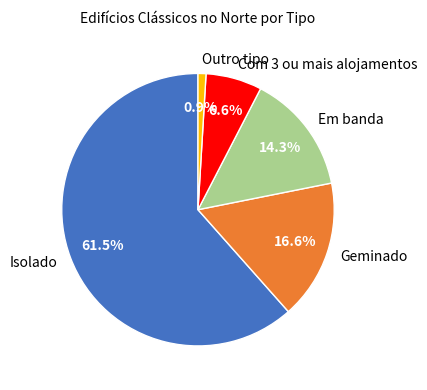

Rank the categories by value from lowest to highest.

Outro tipo, Com 3 ou mais alojamentos, Em banda, Geminado, Isolado